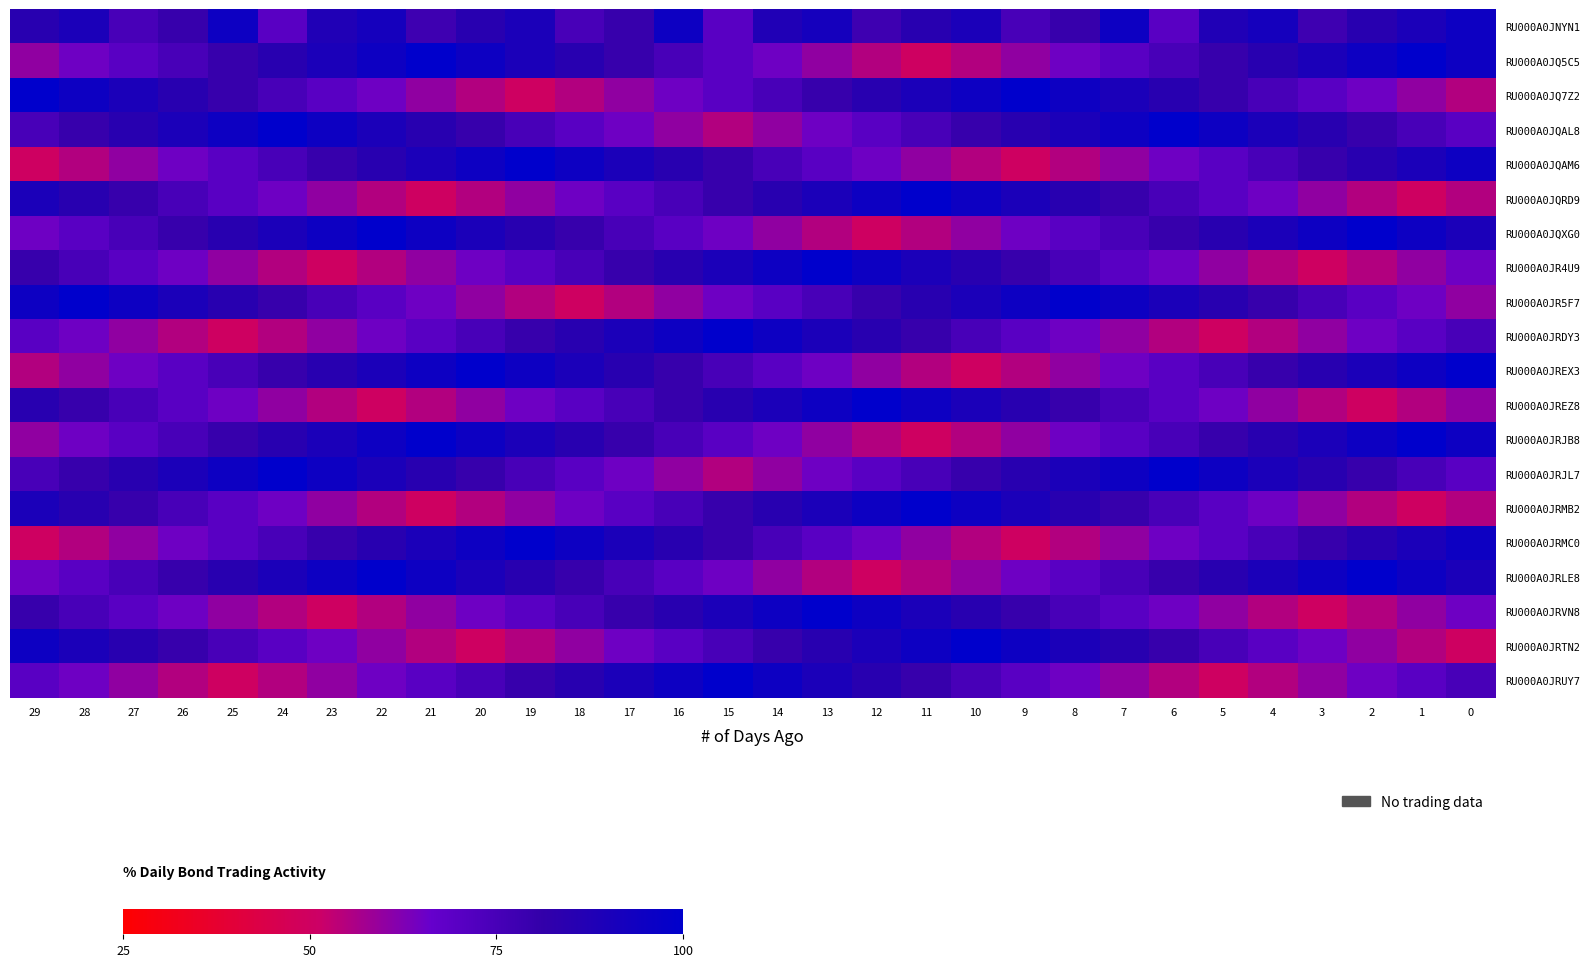

What is the smallest value displayed?

50